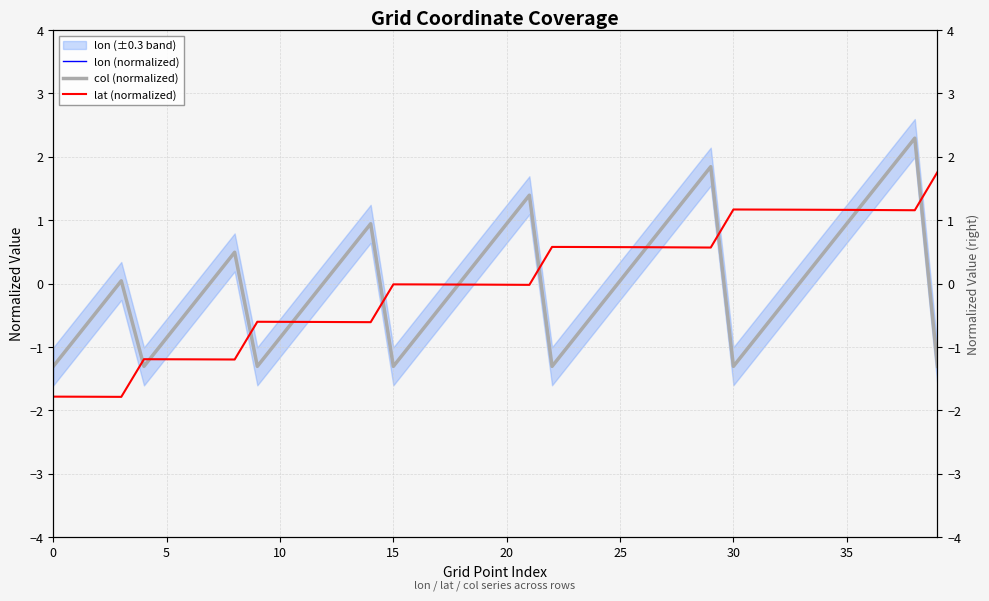

Is it true that lat (normalized) equals 0.6 at 36?

False